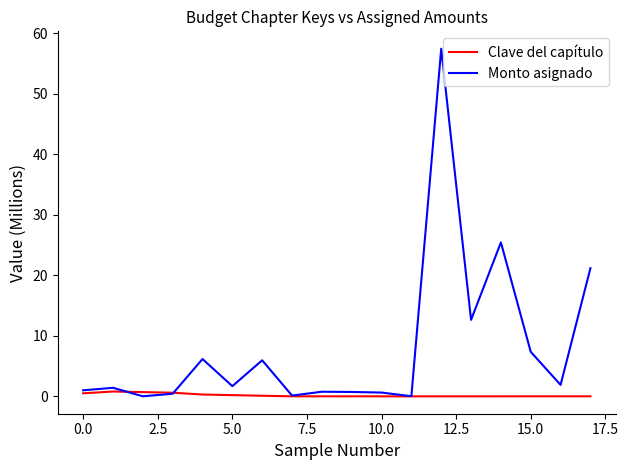

List the series in order of their overall mean, highest first.

Monto asignado, Clave del capítulo